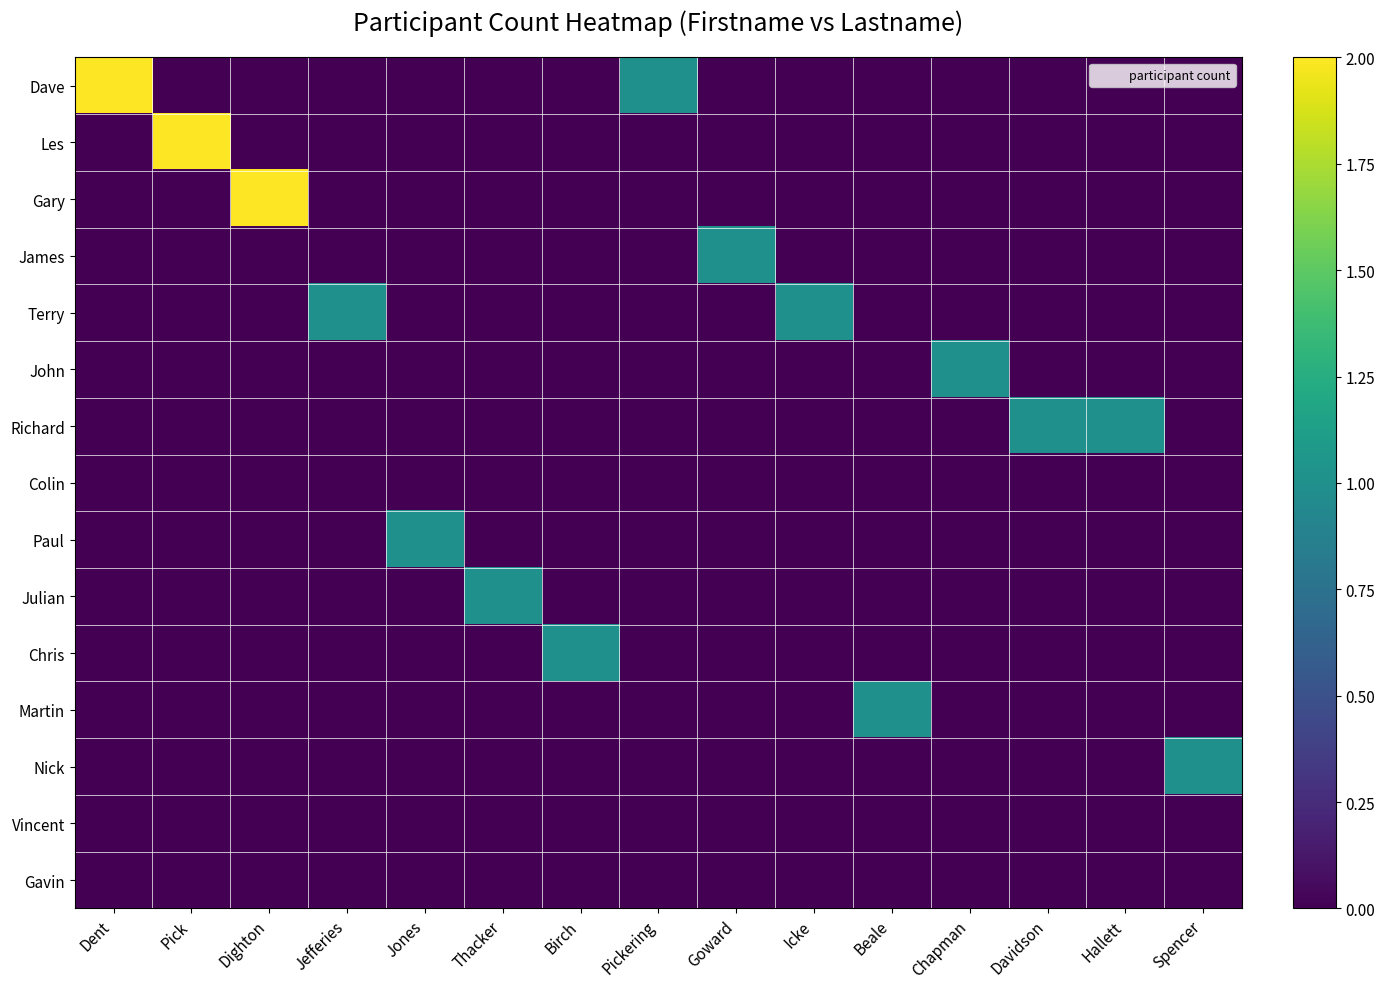

At how many categories does at least one series exceed 0?

15